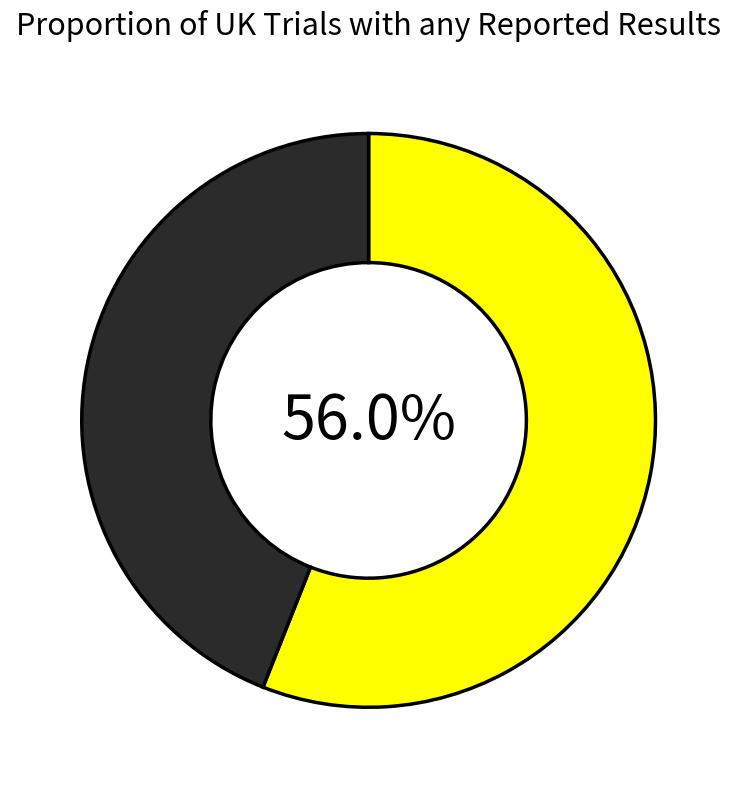

Does any single category account for the majority?

Yes